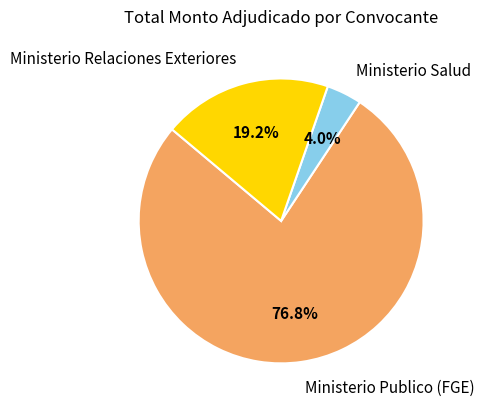

Which slice is the largest?

Ministerio Publico (FGE)